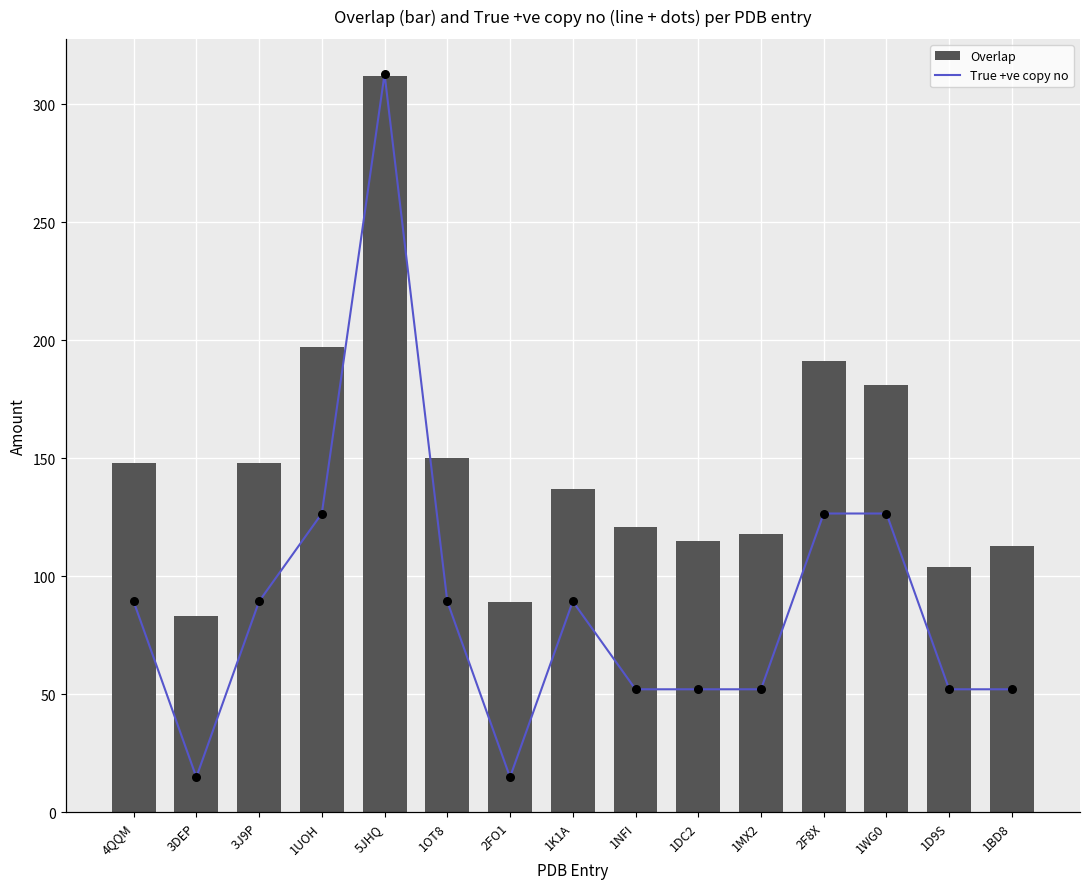

What are all the series names shown in the legend?

Overlap, True +ve copy no